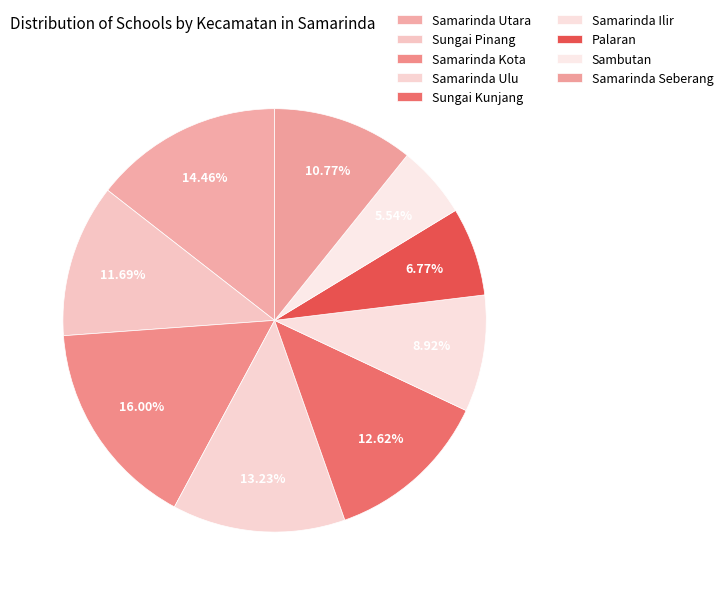

Count the number of slices in the pie.

9